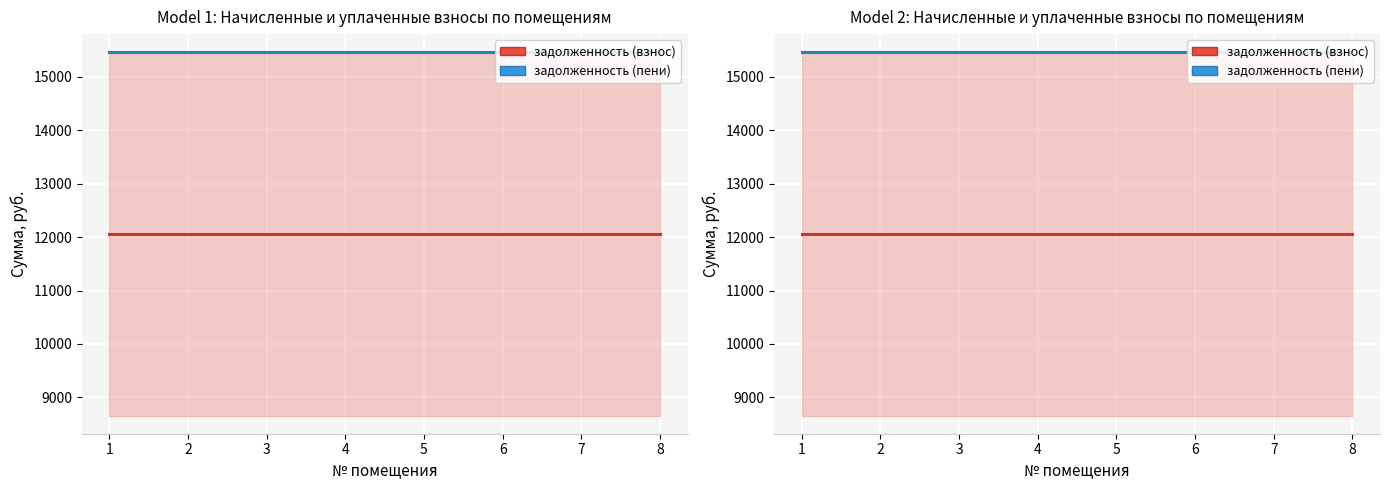

What is the spread (max minus min) of values at 4?

3402